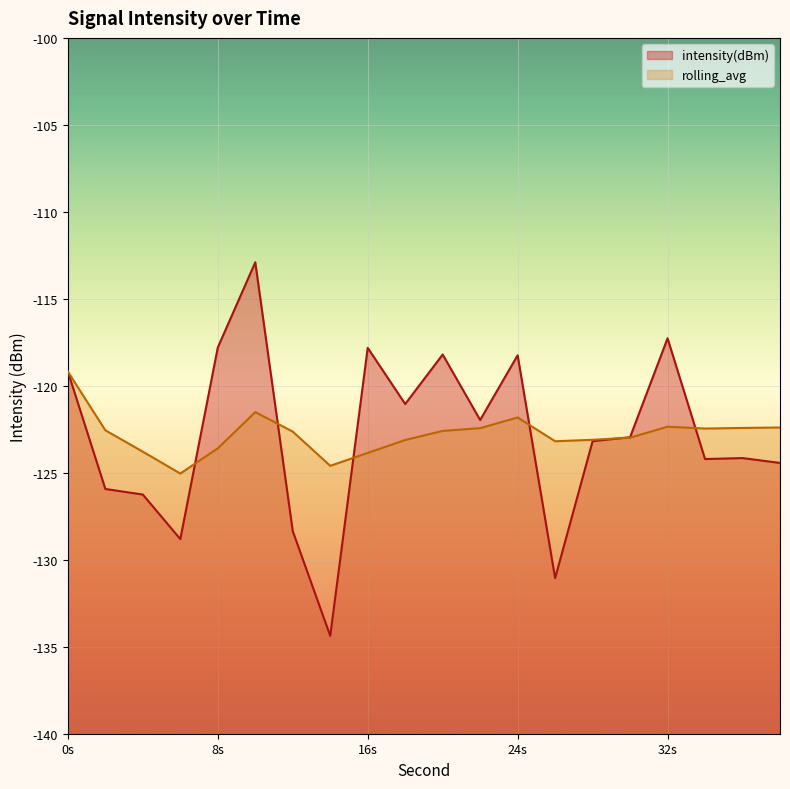

Reading left to right, what are all the values shown in this chart?

intensity(dBm): -119.2	-125.9	-126.3	-128.8	-117.8	-112.9	-128.4	-134.4	-117.8	-121.0	-118.2	-122.0	-118.2	-131.1	-123.2	-123.0	-117.3	-124.2	-124.2	-124.4
rolling_avg: -119.2	-122.6	-123.8	-125.0	-123.6	-121.5	-122.6	-124.6	-123.9	-123.1	-122.6	-122.4	-121.8	-123.2	-123.1	-123.0	-122.4	-122.5	-122.4	-122.4